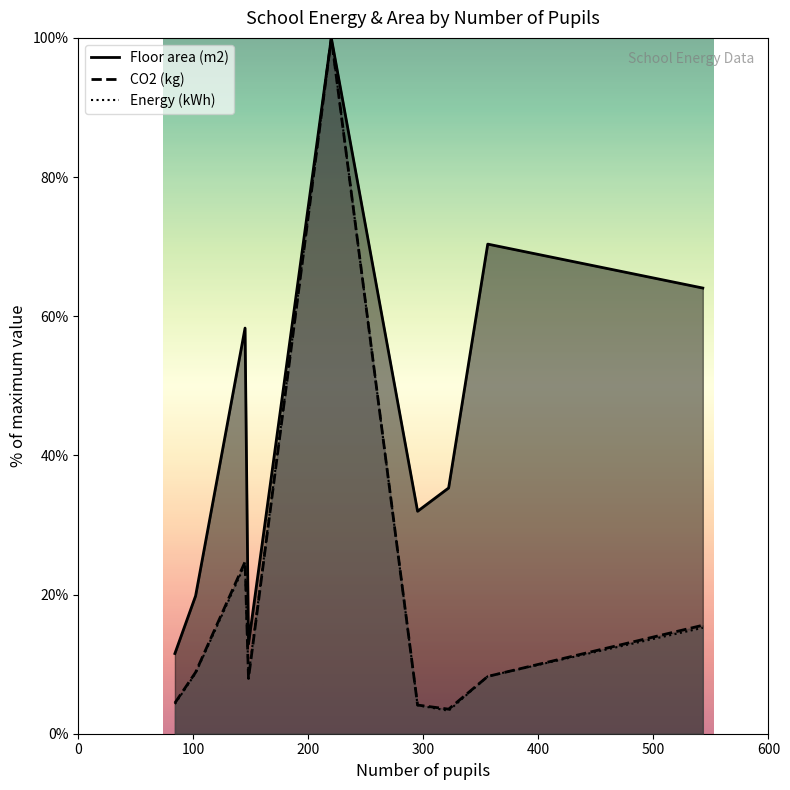

At which category does CO2 (kg) reach its first local valley?

148